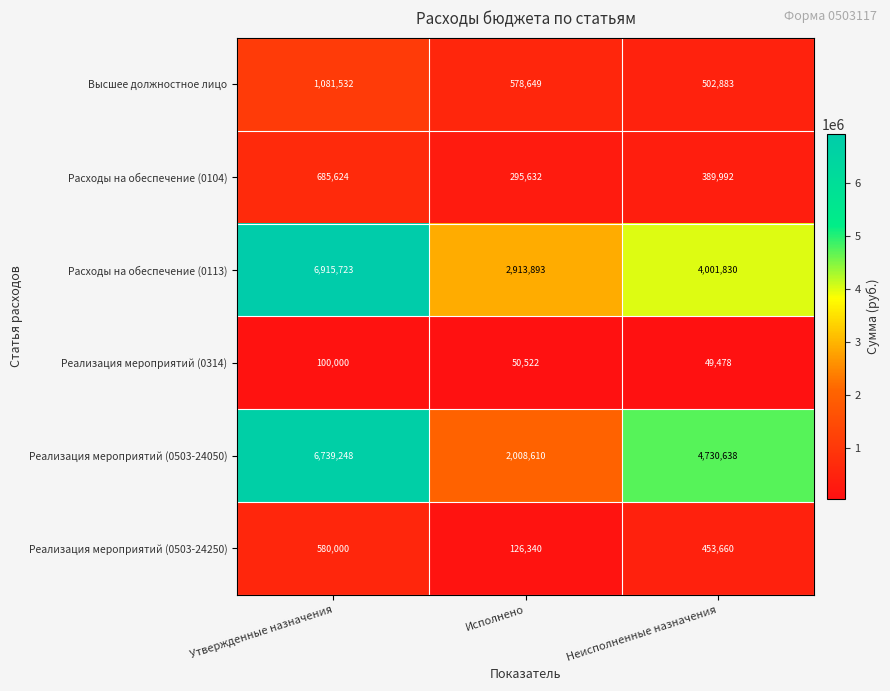

Reading right to left, list all the values displayed in this chart.

Высшее должностное лицо: 502883	578649	1081532
Расходы на обеспечение (0104): 389992	295632	685624
Расходы на обеспечение (0113): 4001830	2913893	6915723
Реализация мероприятий (0314): 49478	50522	100000
Реализация мероприятий (0503-24050): 4730638	2008610	6739248
Реализация мероприятий (0503-24250): 453660	126340	580000